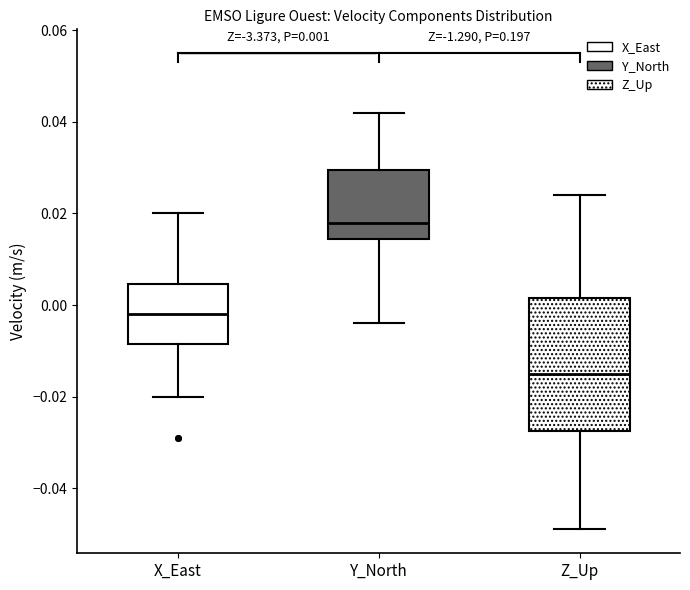

Which box's median line is the lowest?

Z_Up